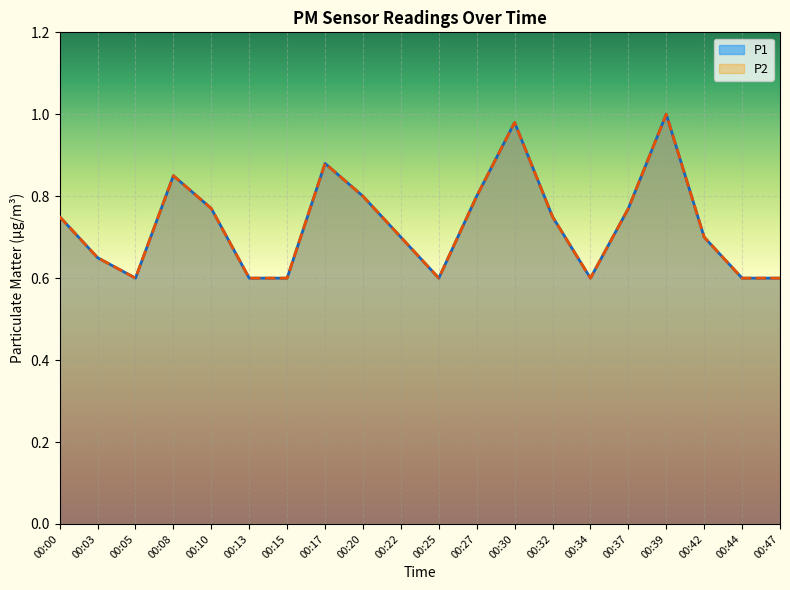

Which series changed the most between 00:17 and 00:47?

P1